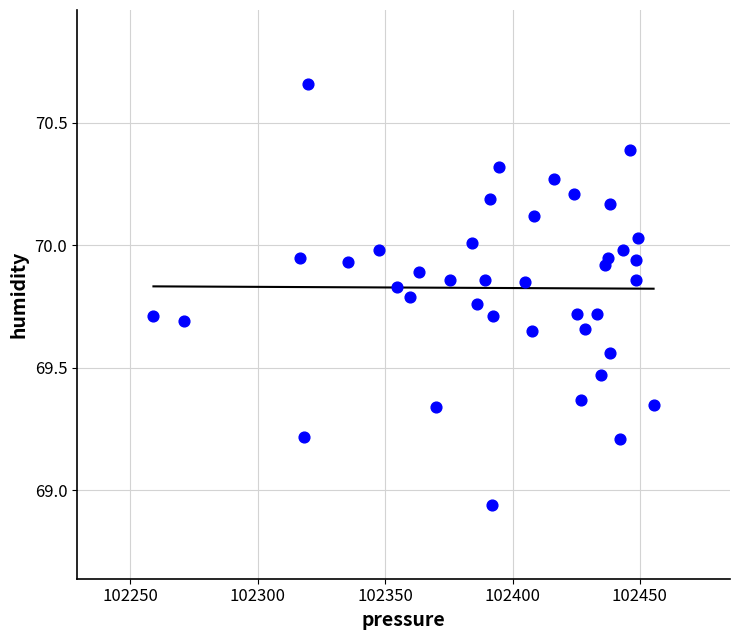

What is the range of X values (max minus min)?

196.4